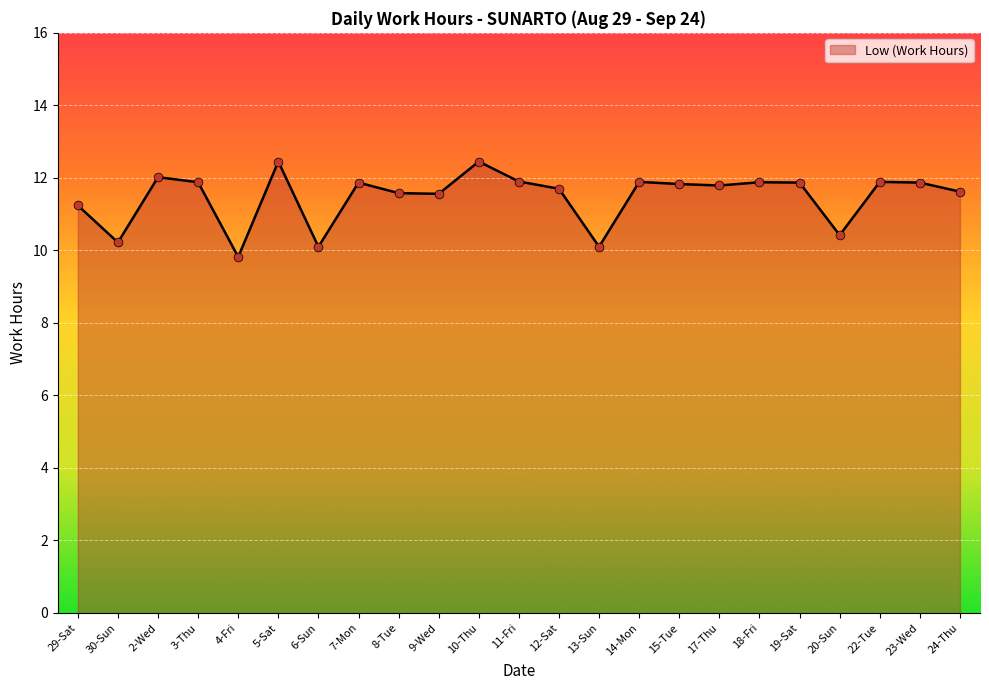

What is the change in value from 5-Sat to 20-Sun?

-2.0